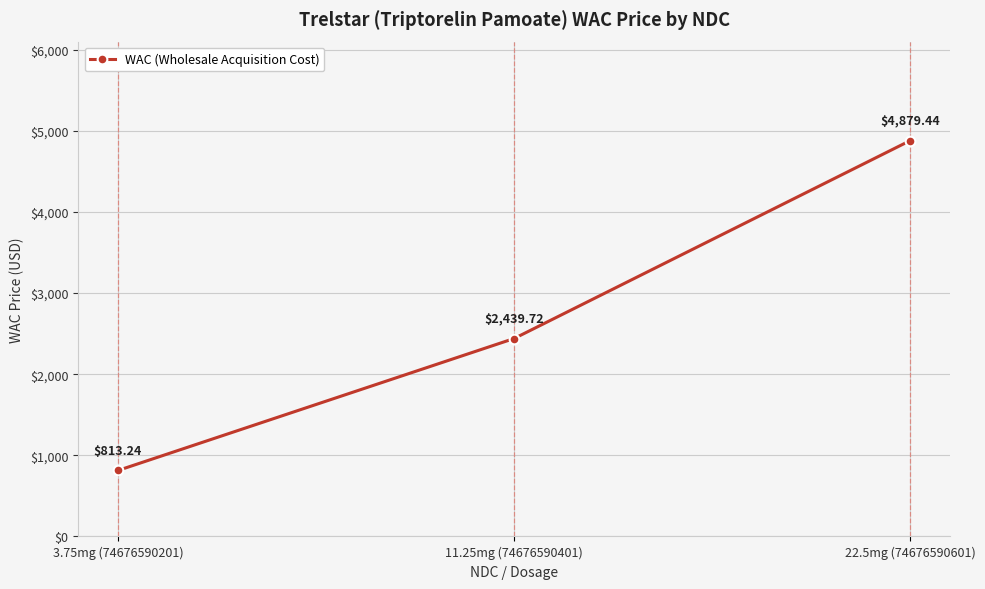

Reading left to right, list all the values displayed in this chart.

3.75mg (74676590201)=813.2	11.25mg (74676590401)=2439.7	22.5mg (74676590601)=4879.4